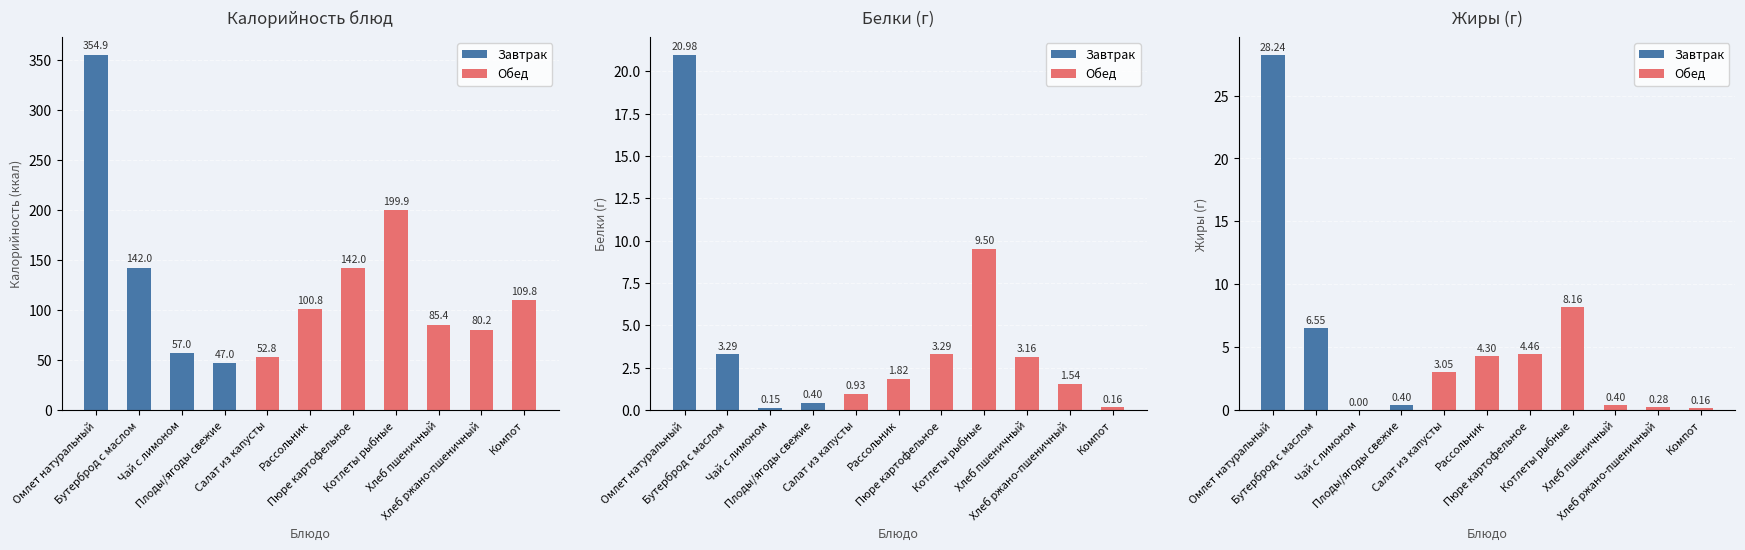

True or false: Жиры has a value of 48.9 at Омлет натуральный.

False